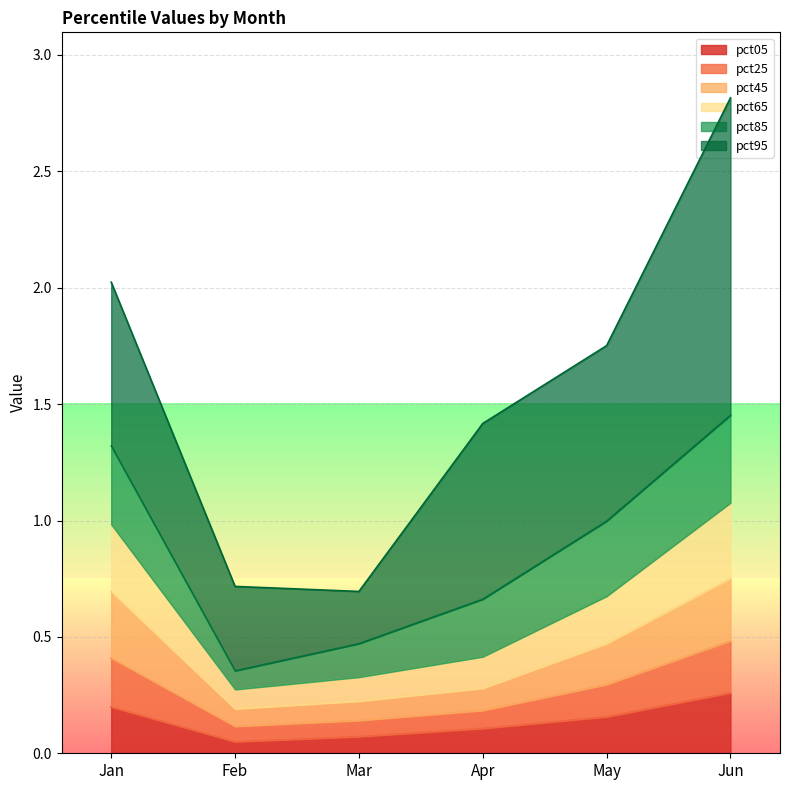

The pct05 series shows 0.1 at Apr. True or false?

True